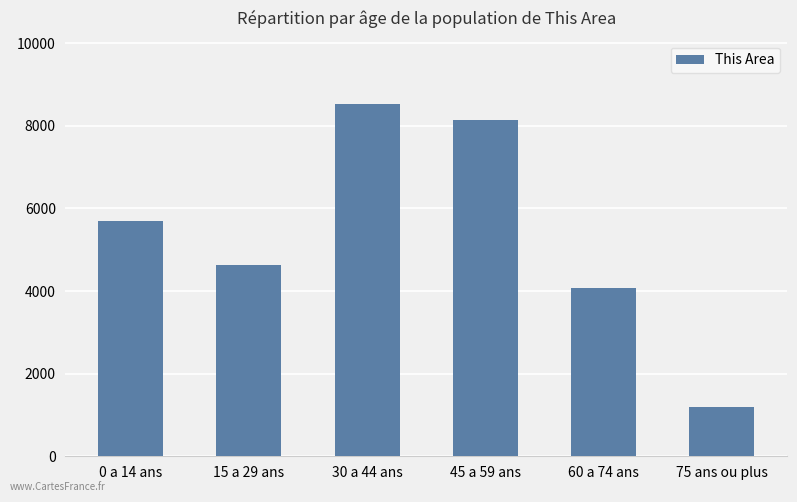

The value at 60 a 74 ans is 6761. True or false?

False